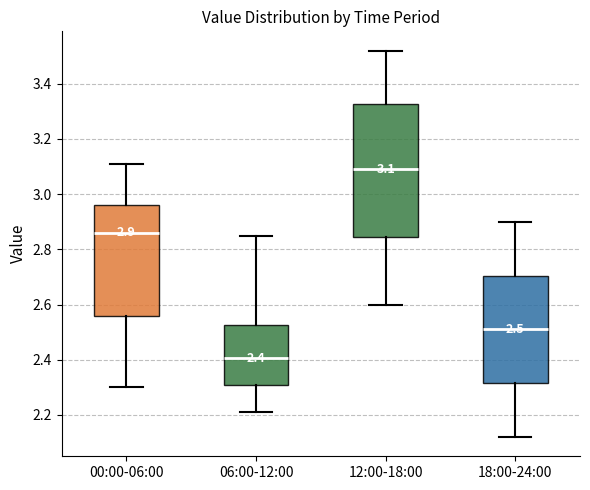

Which box's median line is the lowest?

06:00-12:00